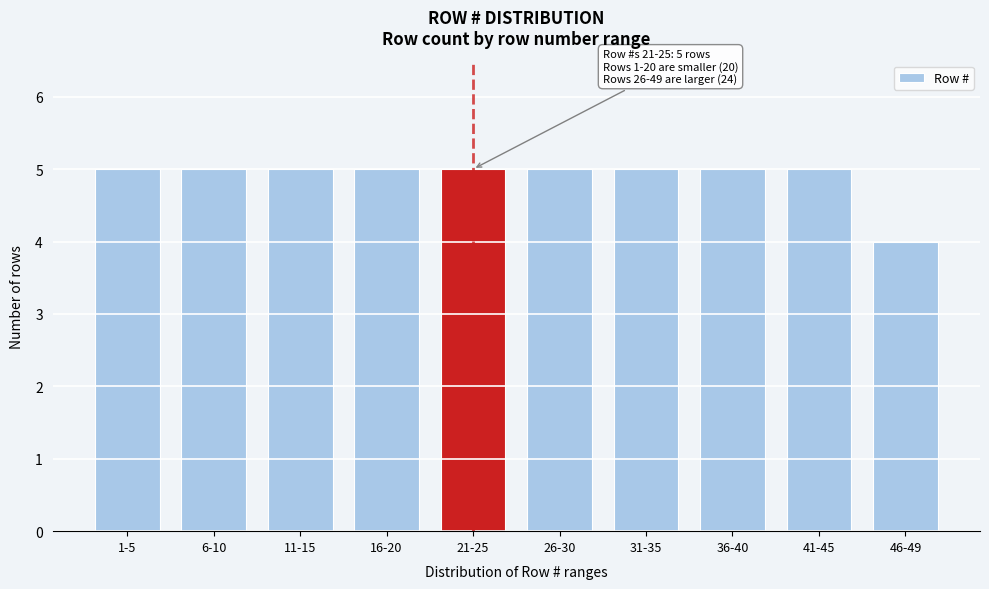

Reading left to right, list all the values displayed in this chart.

1-5=5	6-10=5	11-15=5	16-20=5	21-25=5	26-30=5	31-35=5	36-40=5	41-45=5	46-49=4